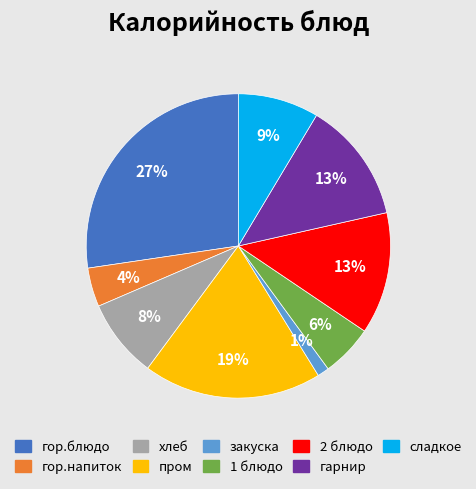

Do хлеб and гарнир together represent more than half of the pie?

No